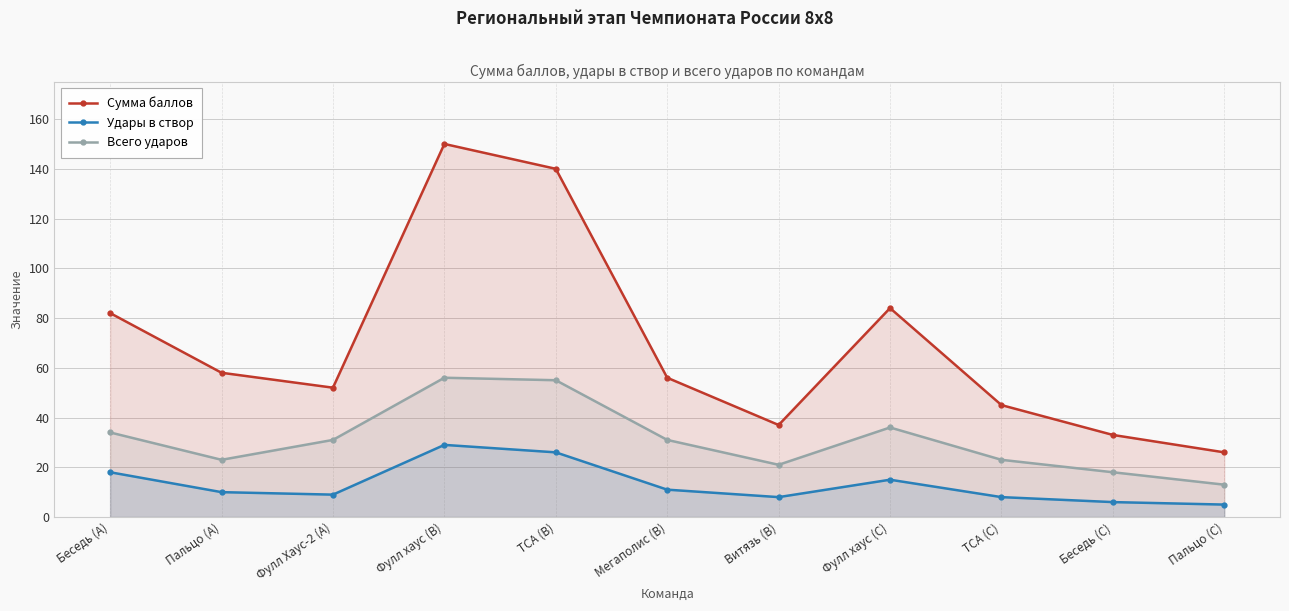

What is the approximate value of Сумма баллов at Беседь (C), to the nearest 10?

30